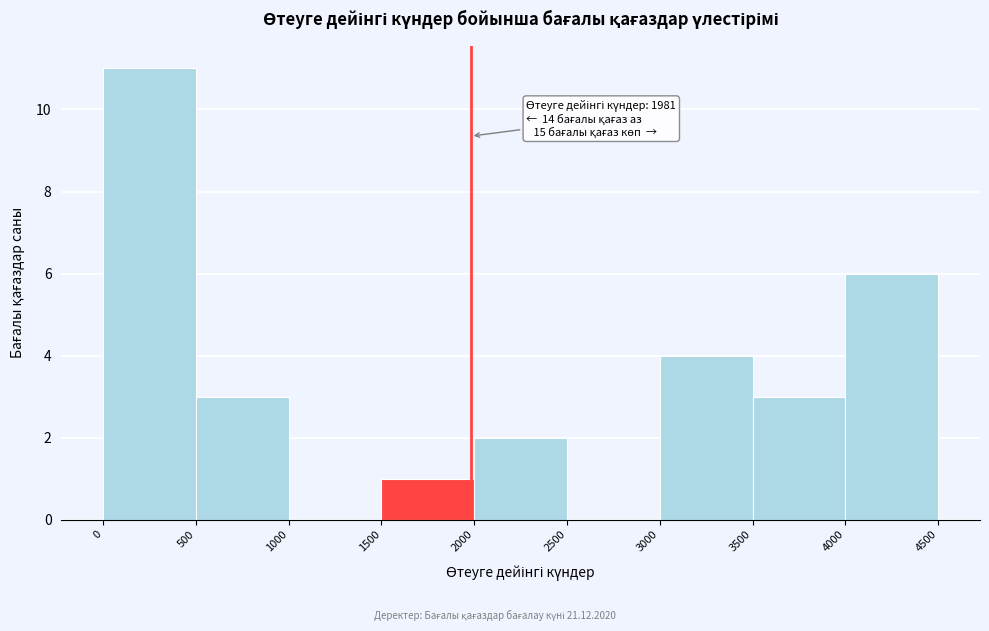

Which range on the x-axis has the tallest bar?

0 to 500